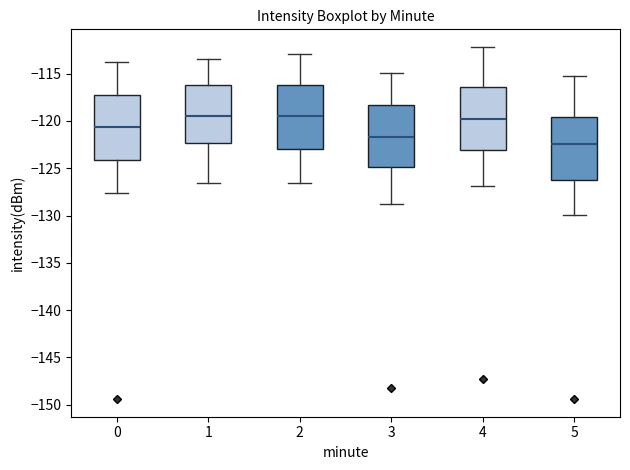

Where does the median line of the box at x = 2 sit on the y-axis? The values are not printed on the chart, so give them approximately, as read against the axis.

-119.5